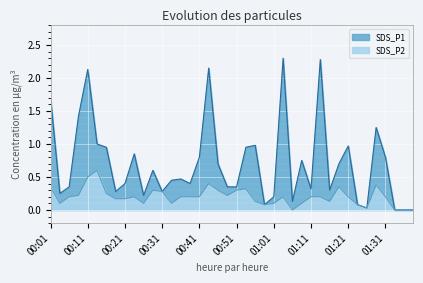

What is the difference between the SDS_P2 values at 00:49 and 00:11?

0.3